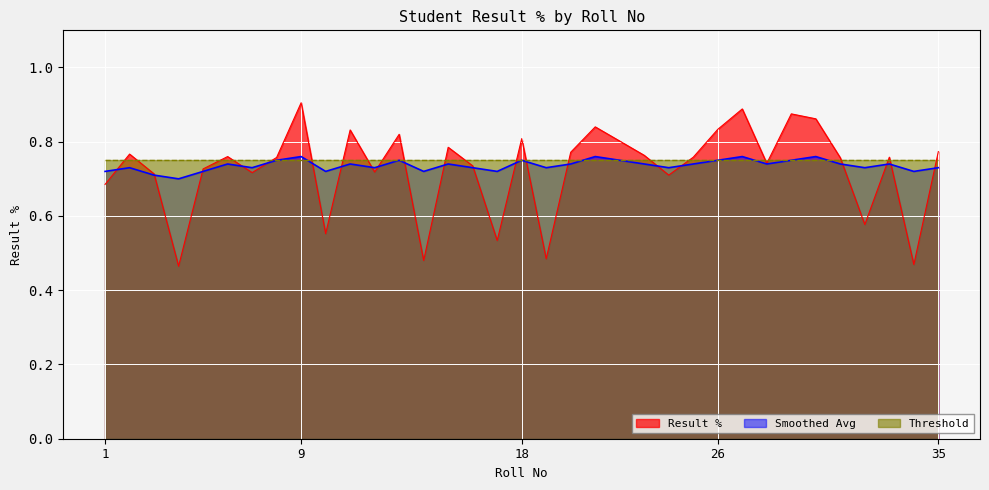

Reading left to right, transcribe all the data shown in this chart.

Result %: 1=0.7	2=0.8	3=0.7	4=0.5	5=0.7	6=0.8	7=0.7	8=0.8	9=0.9	10=0.6	11=0.8	12=0.7	13=0.8	14=0.5	15=0.8	16=0.7	17=0.5	18=0.8	19=0.5	20=0.8	21=0.8	22=0.8	23=0.8	24=0.7	25=0.8	26=0.8	27=0.9	28=0.7	29=0.9	30=0.9	31=0.8	32=0.6	33=0.8	34=0.5	35=0.8
Smoothed Avg: 1=0.7	2=0.7	3=0.7	4=0.7	5=0.7	6=0.7	7=0.7	8=0.8	9=0.8	10=0.7	11=0.7	12=0.7	13=0.8	14=0.7	15=0.7	16=0.7	17=0.7	18=0.8	19=0.7	20=0.7	21=0.8	22=0.8	23=0.7	24=0.7	25=0.7	26=0.8	27=0.8	28=0.7	29=0.8	30=0.8	31=0.7	32=0.7	33=0.7	34=0.7	35=0.7